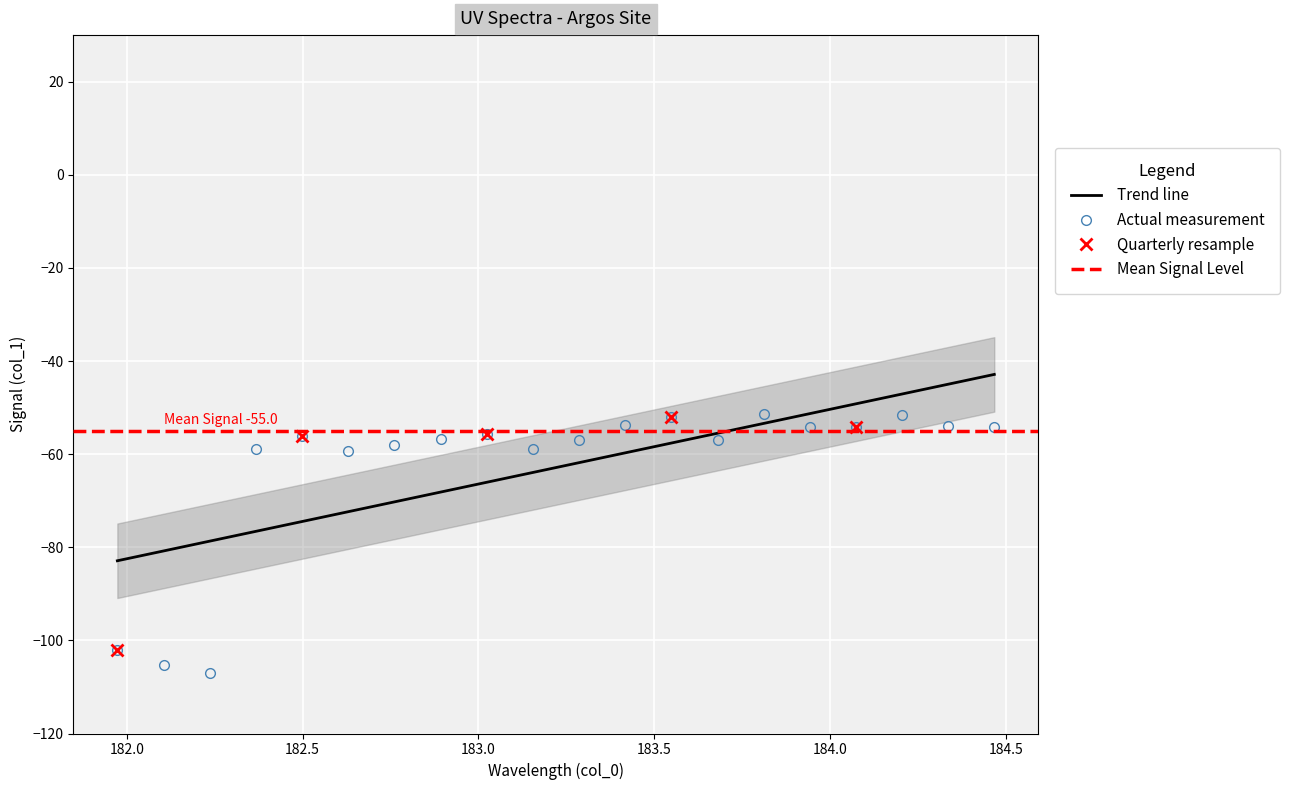

What is the maximum value for Trend line?

-42.9